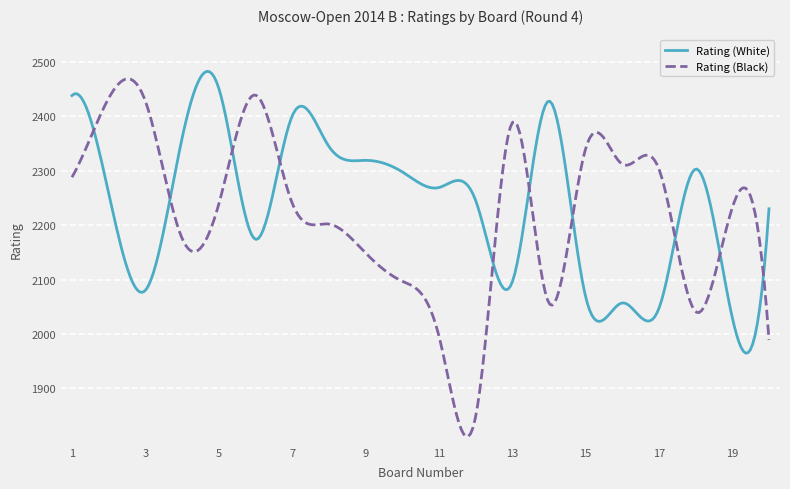

Which series has the widest spread of values?

Rating (Black)